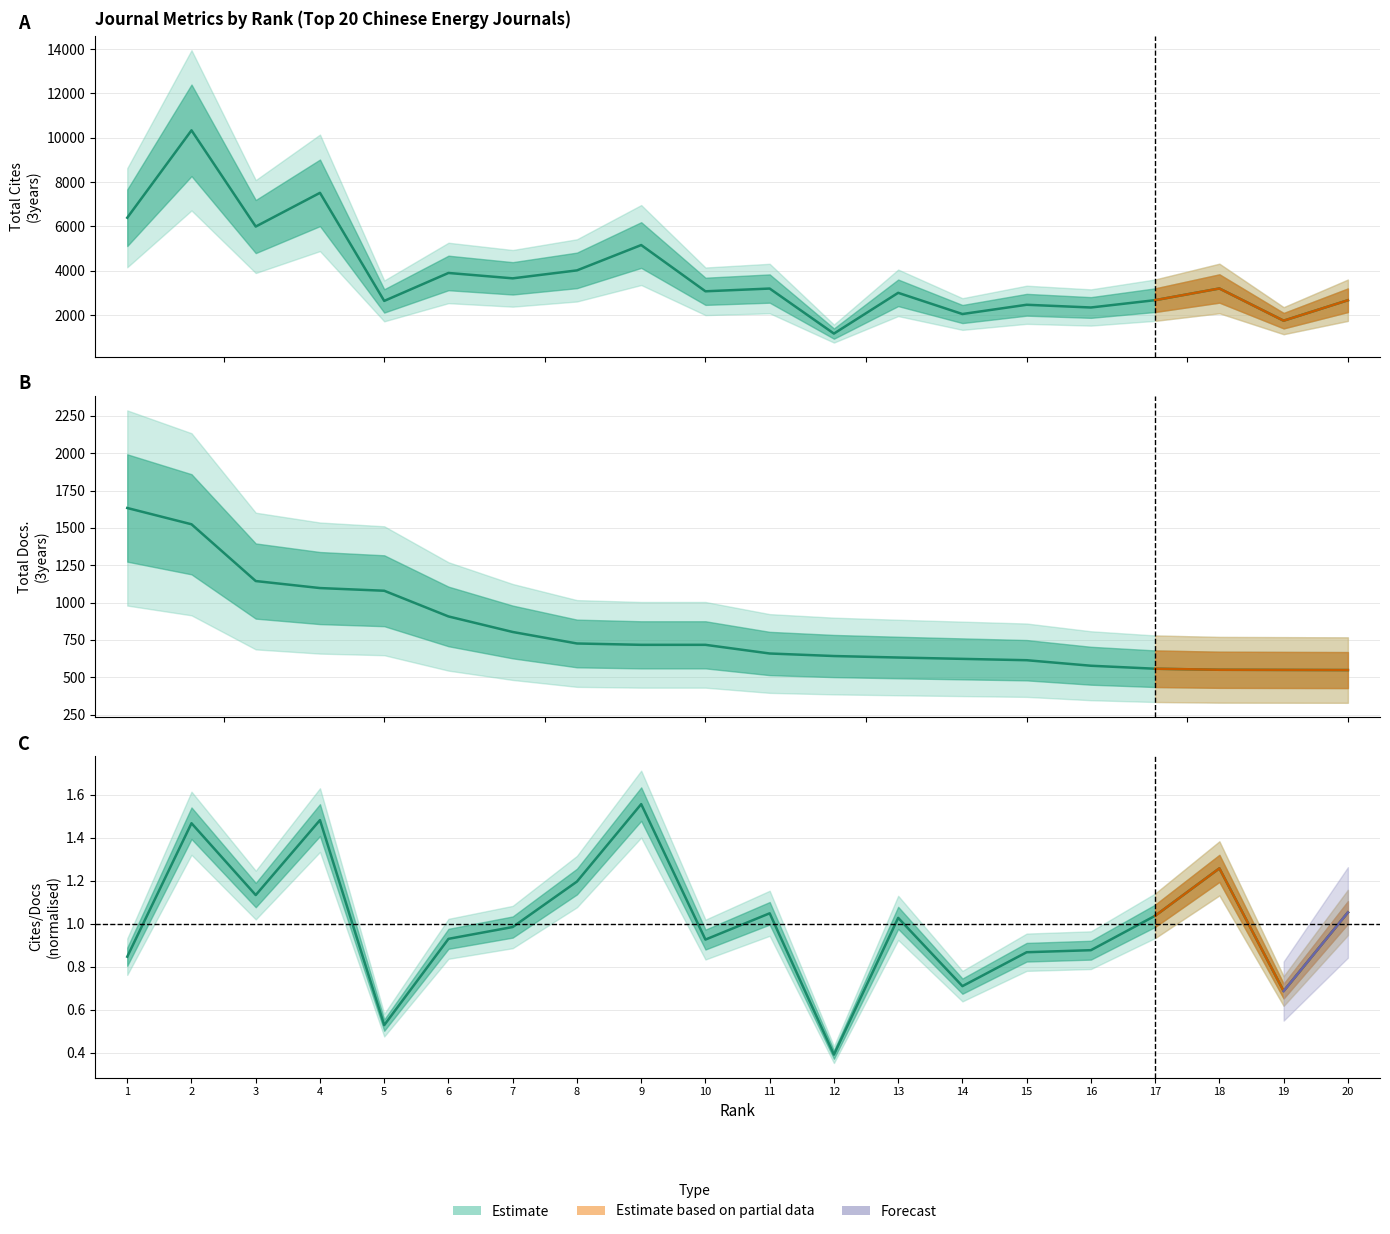

At 12, list the series in order from smallest to largest.

Total Docs. (3years), Total Cites (3years)